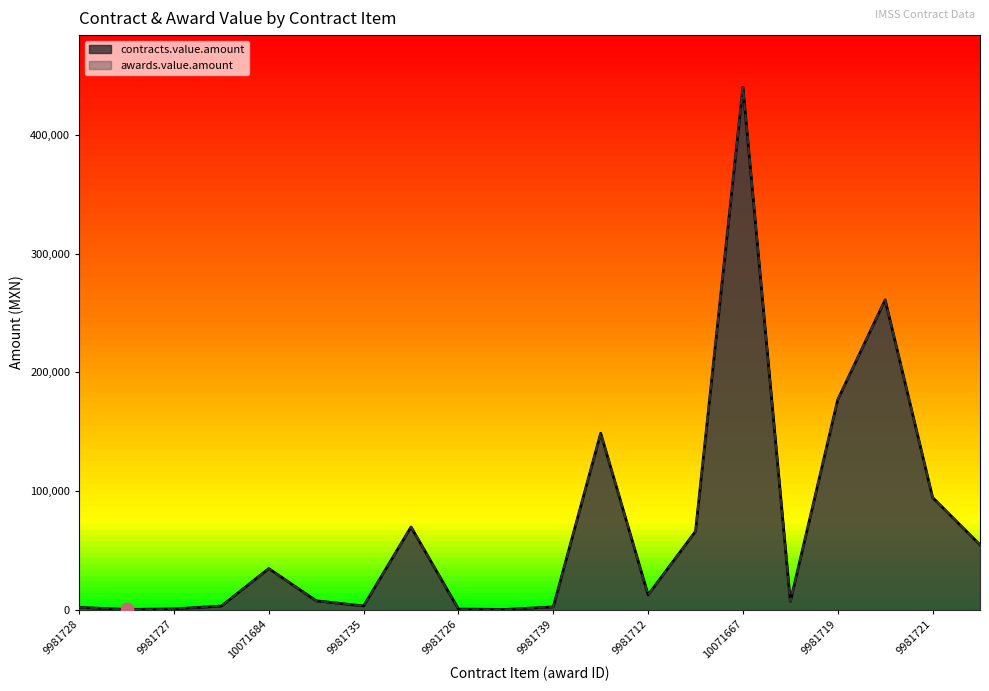

Which series has the largest Y range (max minus min)?

contracts.value.amount